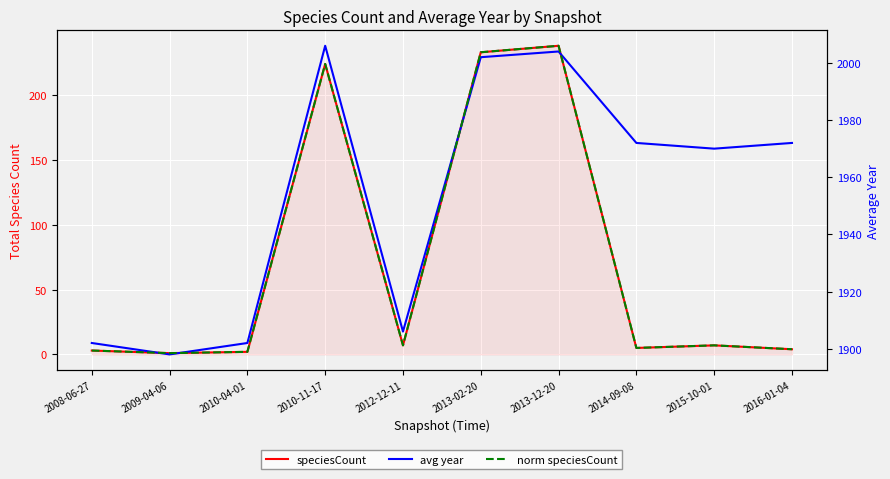

How many interior local peaks does the speciesCount series have?

3